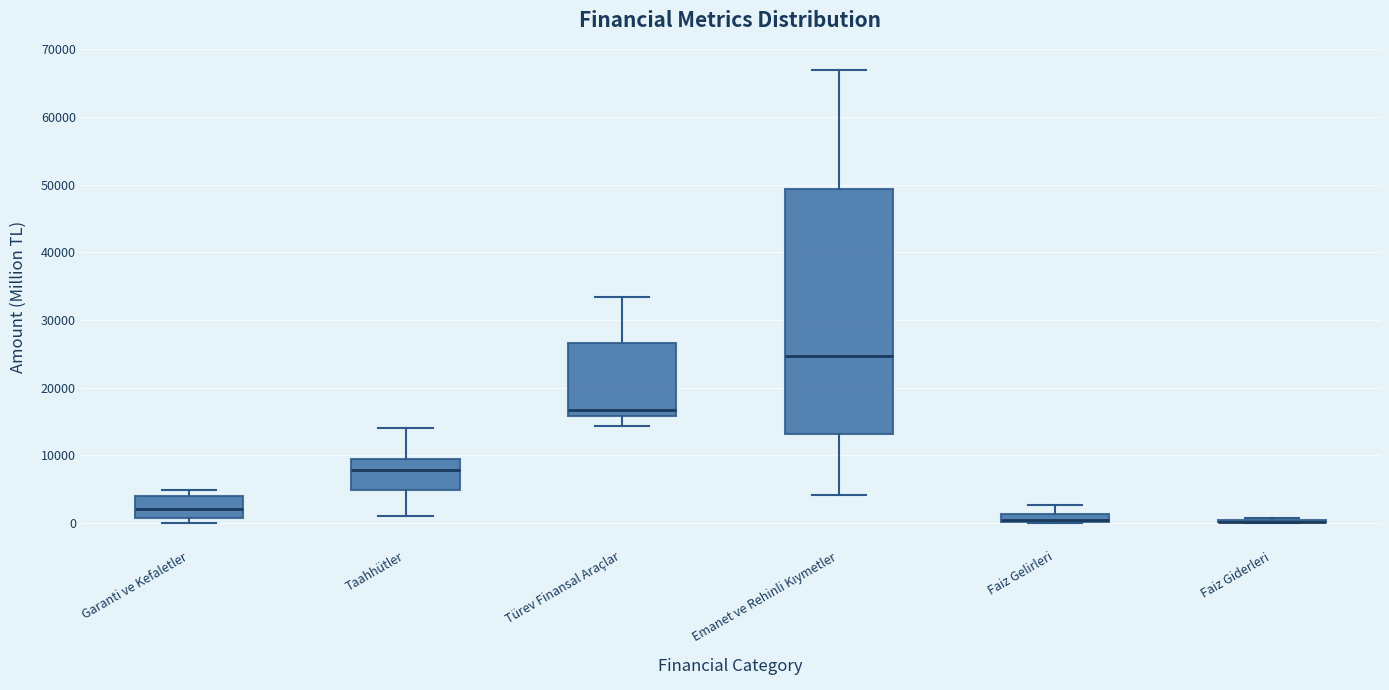

Comparing the boxes themselves (not the whiskers), which one is the tallest?

Emanet ve Rehinli Kıymetler